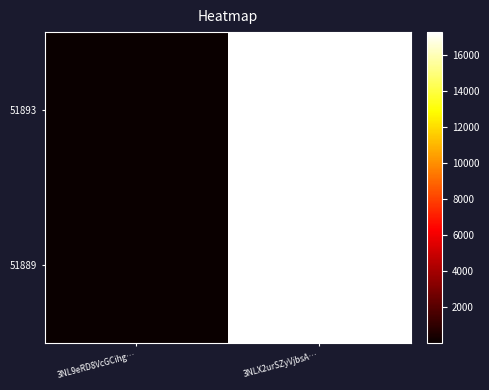

At 3NL9eRD8VcGCihg…, list the series in order from smallest to largest.

51893, 51889